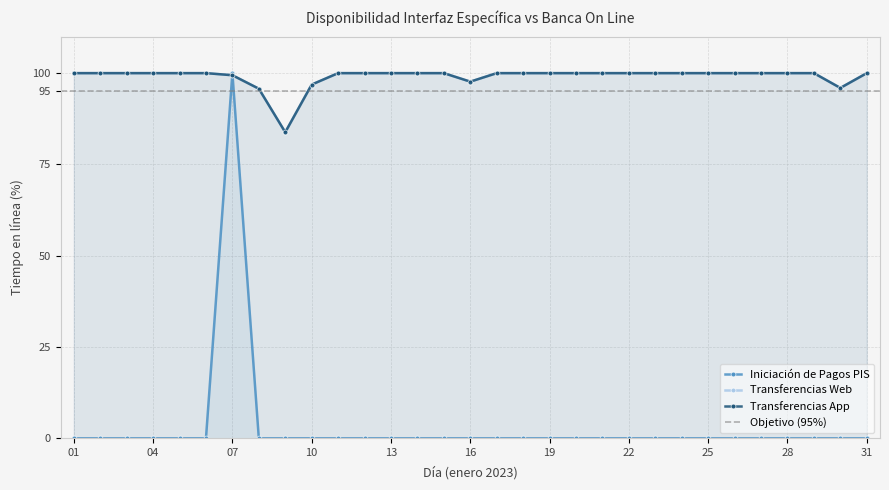

True or false: Transferencias App and Transferencias Web cross at least once.

False